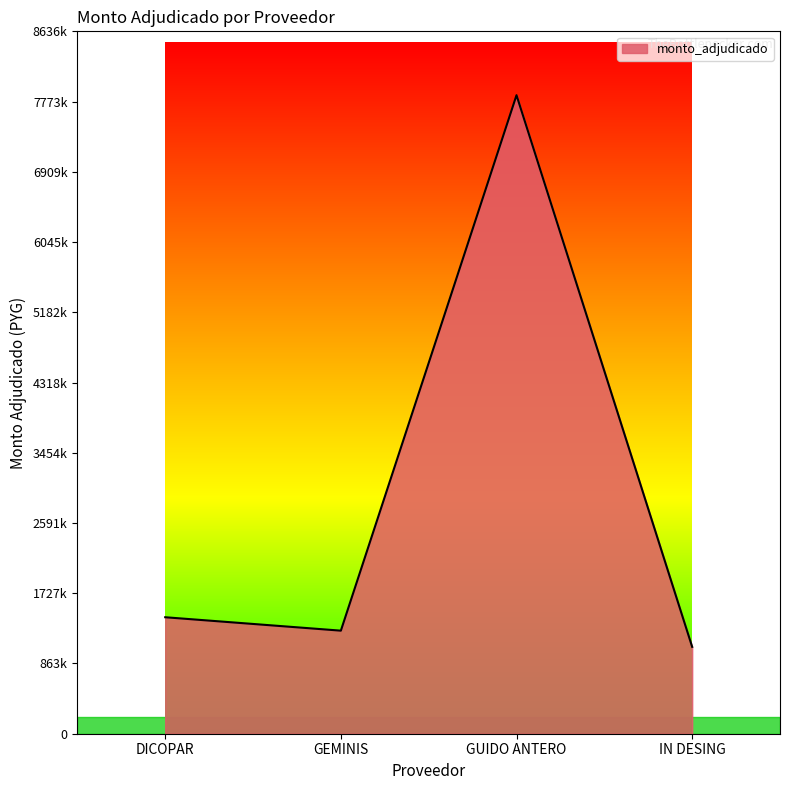

Does the chart have visible grid lines?

No